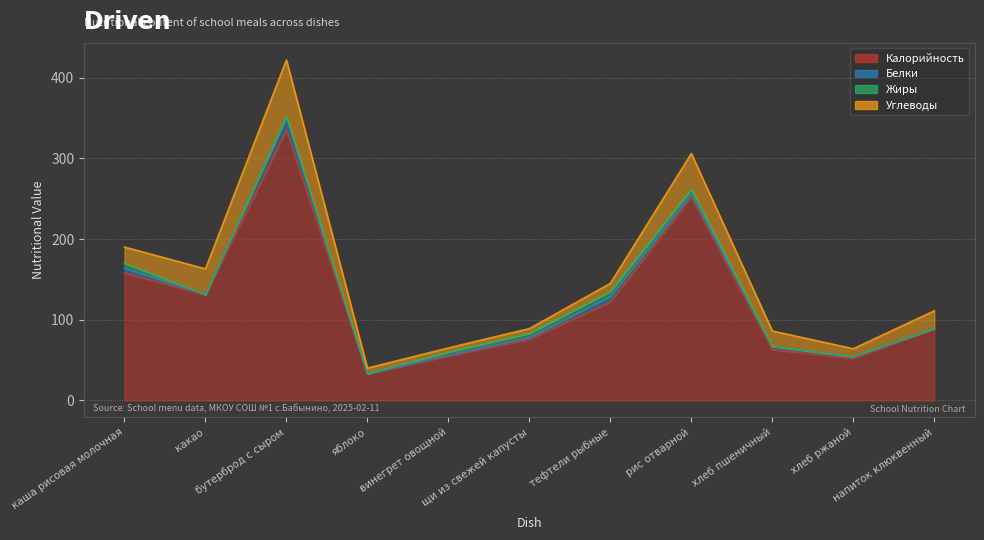

What is the greatest value displayed?

335